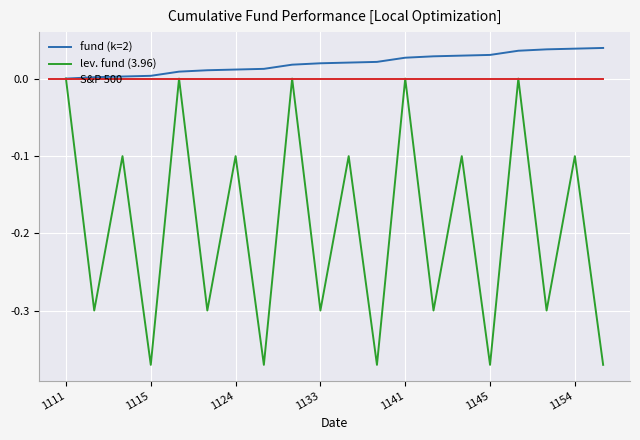

Which series has the largest total across all categories?

fund (k=2)